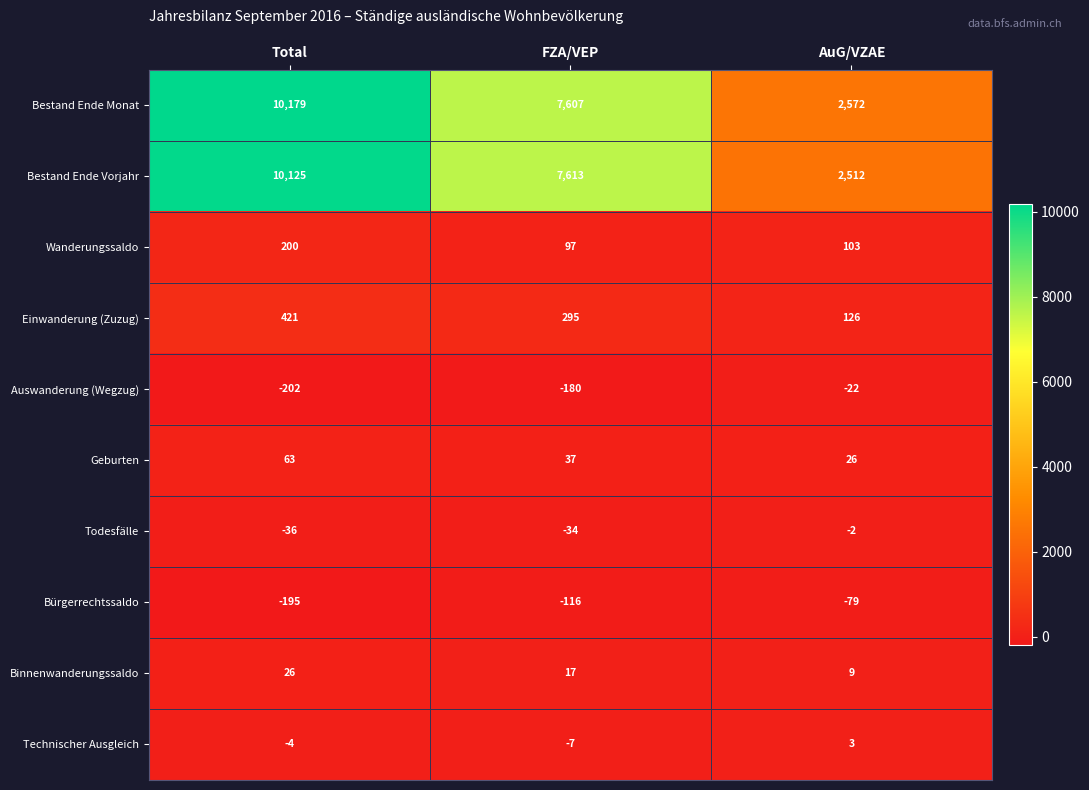

How many series are shown in this chart?

10